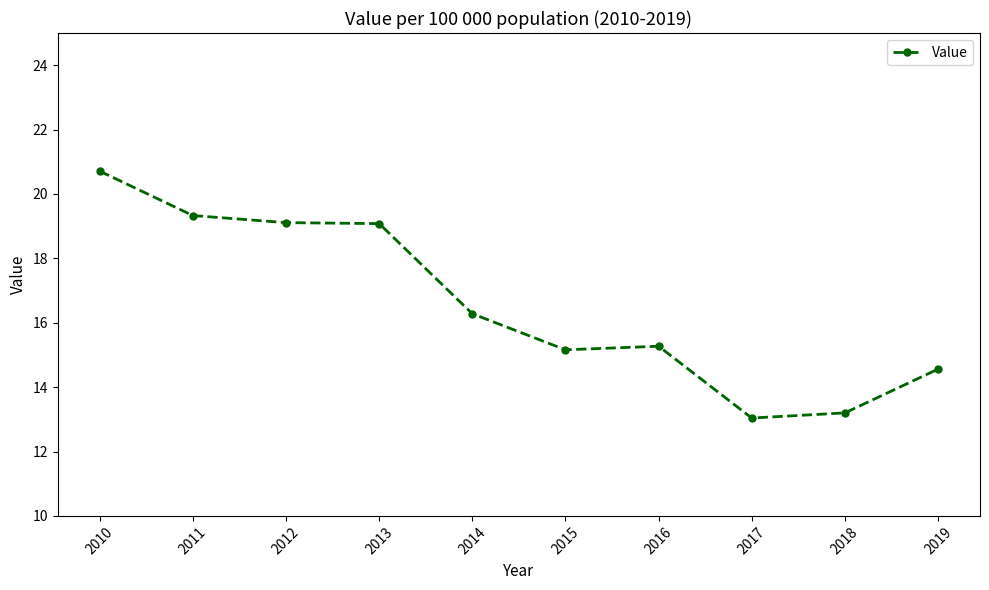

True or false: there are more than 2 points higher than both neighbors.

False